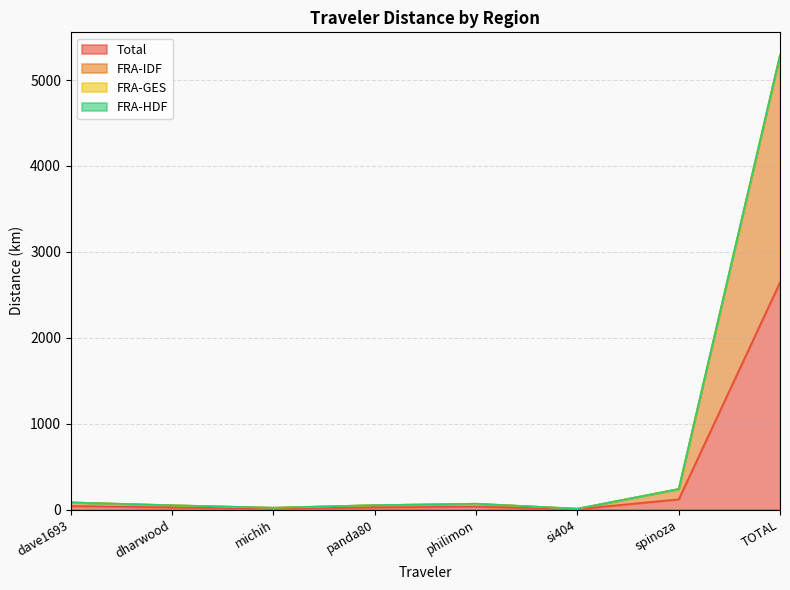

At how many categories does at least one series exceed 861?

1